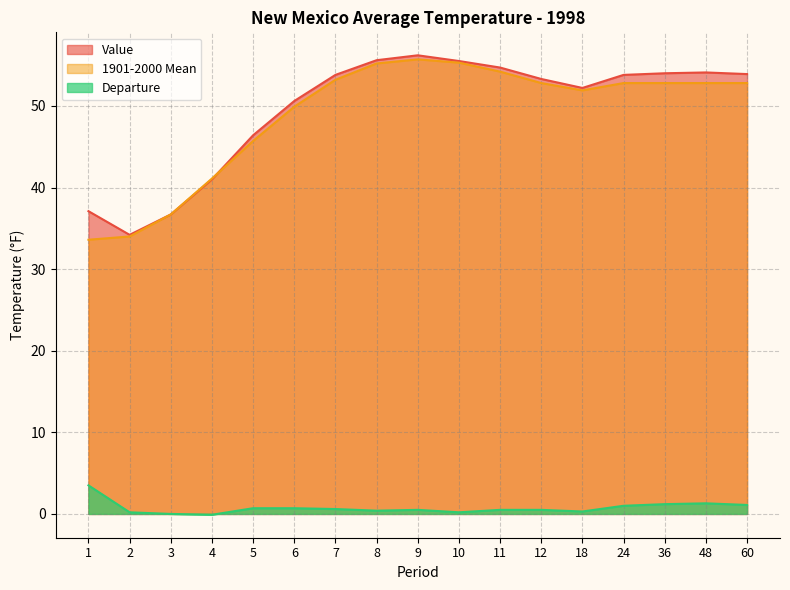

How many distinct data groups are displayed?

3